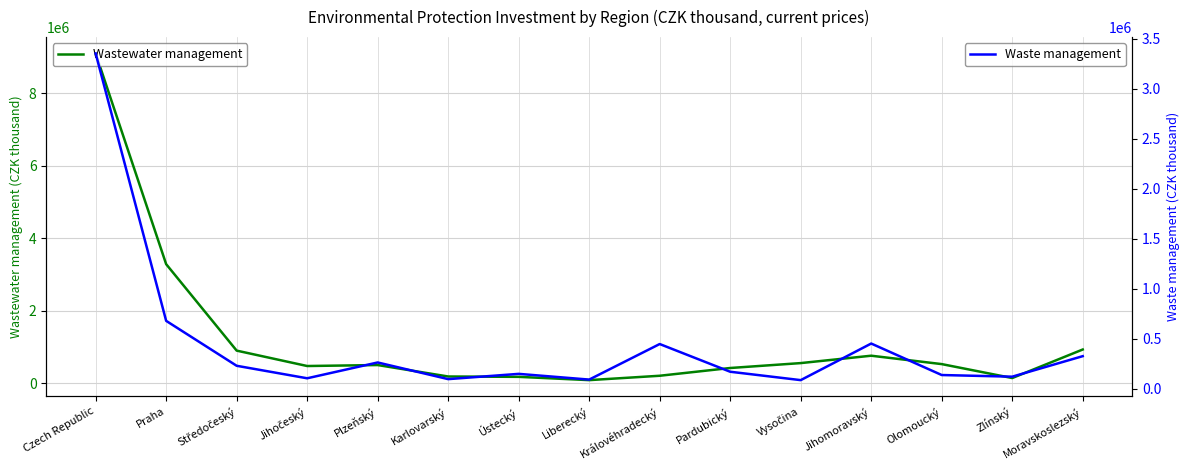

At Olomoucký, list the series in order from largest to smallest.

Wastewater management, Waste management